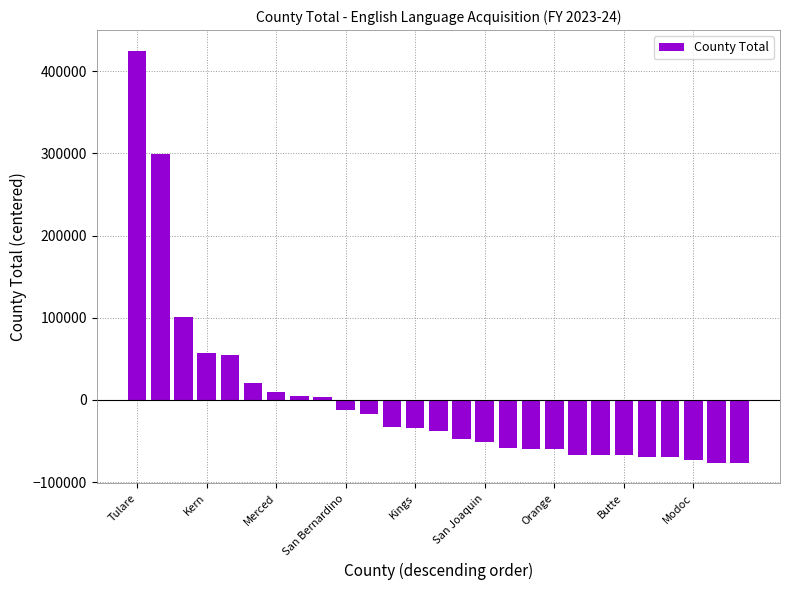

What is the value of the 13th bar from the left?

-33974.5